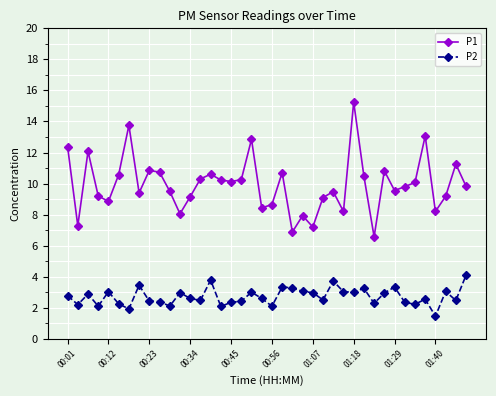

Which series has the widest spread of values?

P1